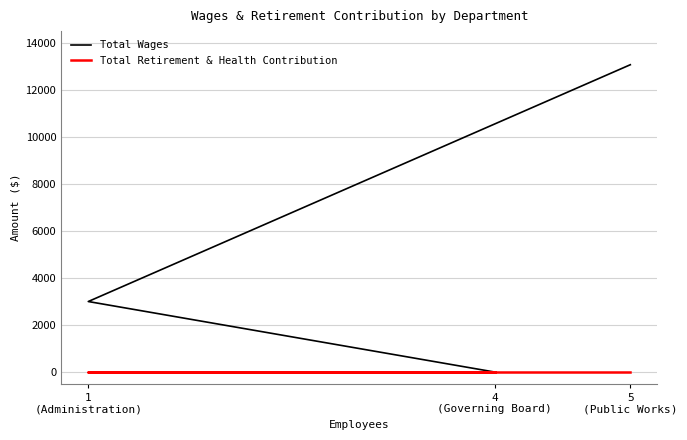

Is the value of Total Retirement & Health Contribution at 5
(Public Works) greater than the value of Total Wages at 5
(Public Works)?

No